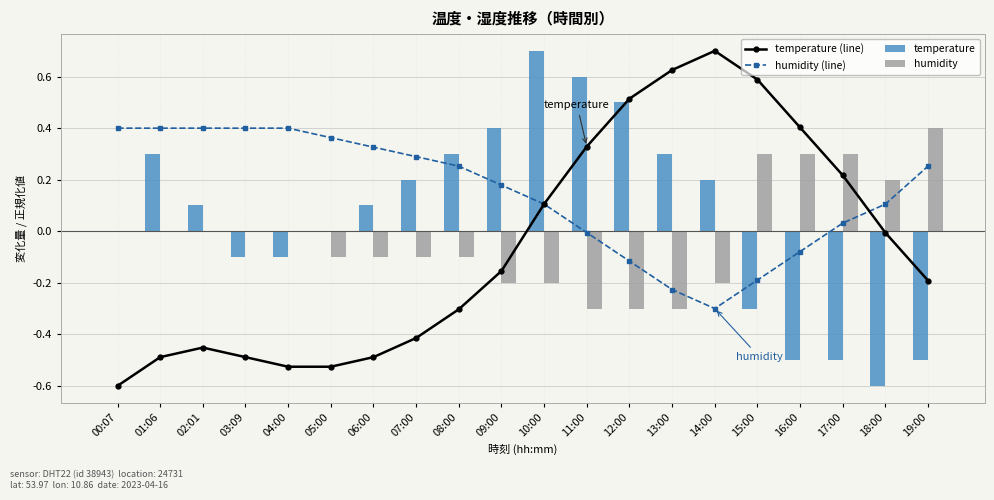

What is the minimum value shown in the chart?

-0.6